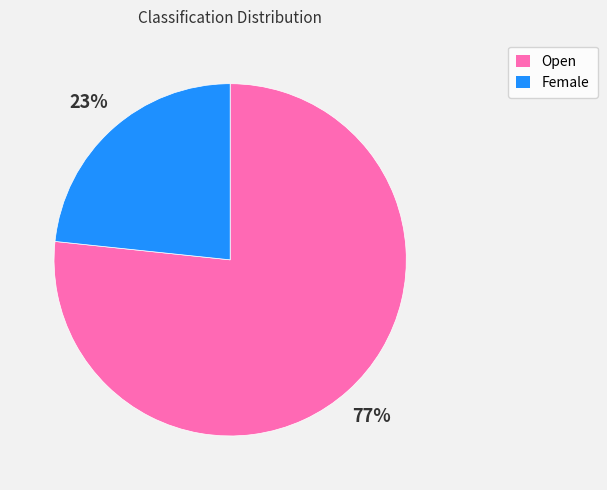

Between Open and Female, which is larger?

Open